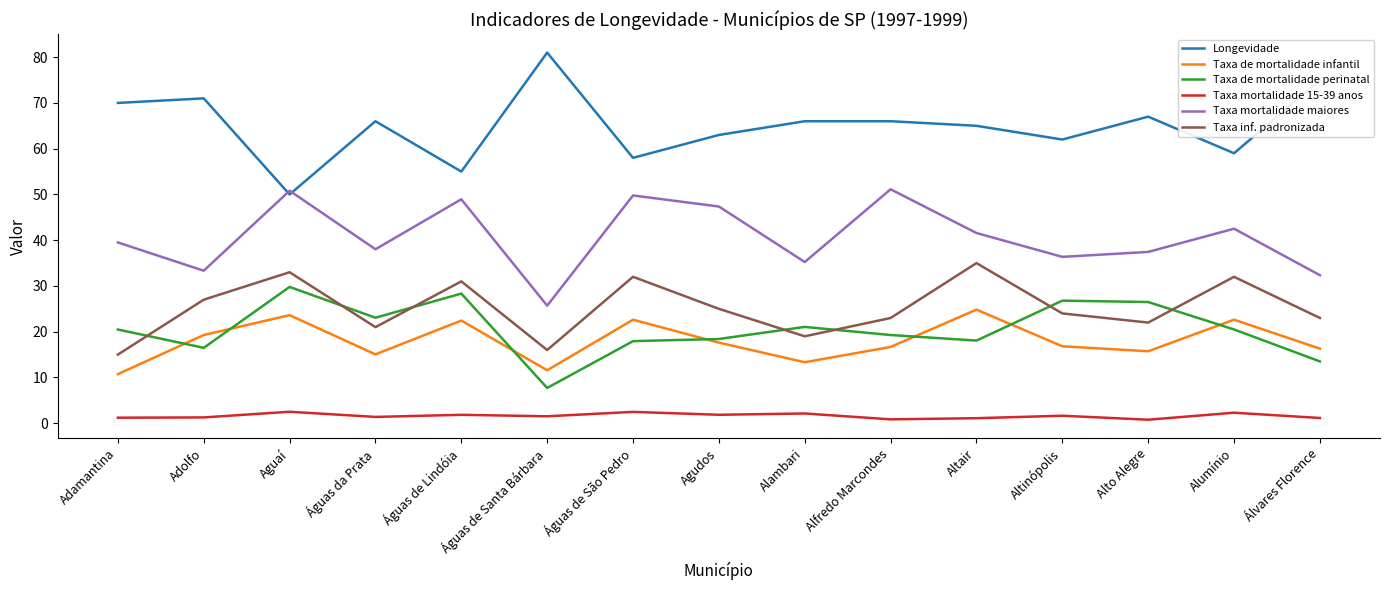

Is the value of Taxa de mortalidade perinatal at Águas de Lindóia greater than the value of Taxa mortalidade maiores at Adolfo?

No